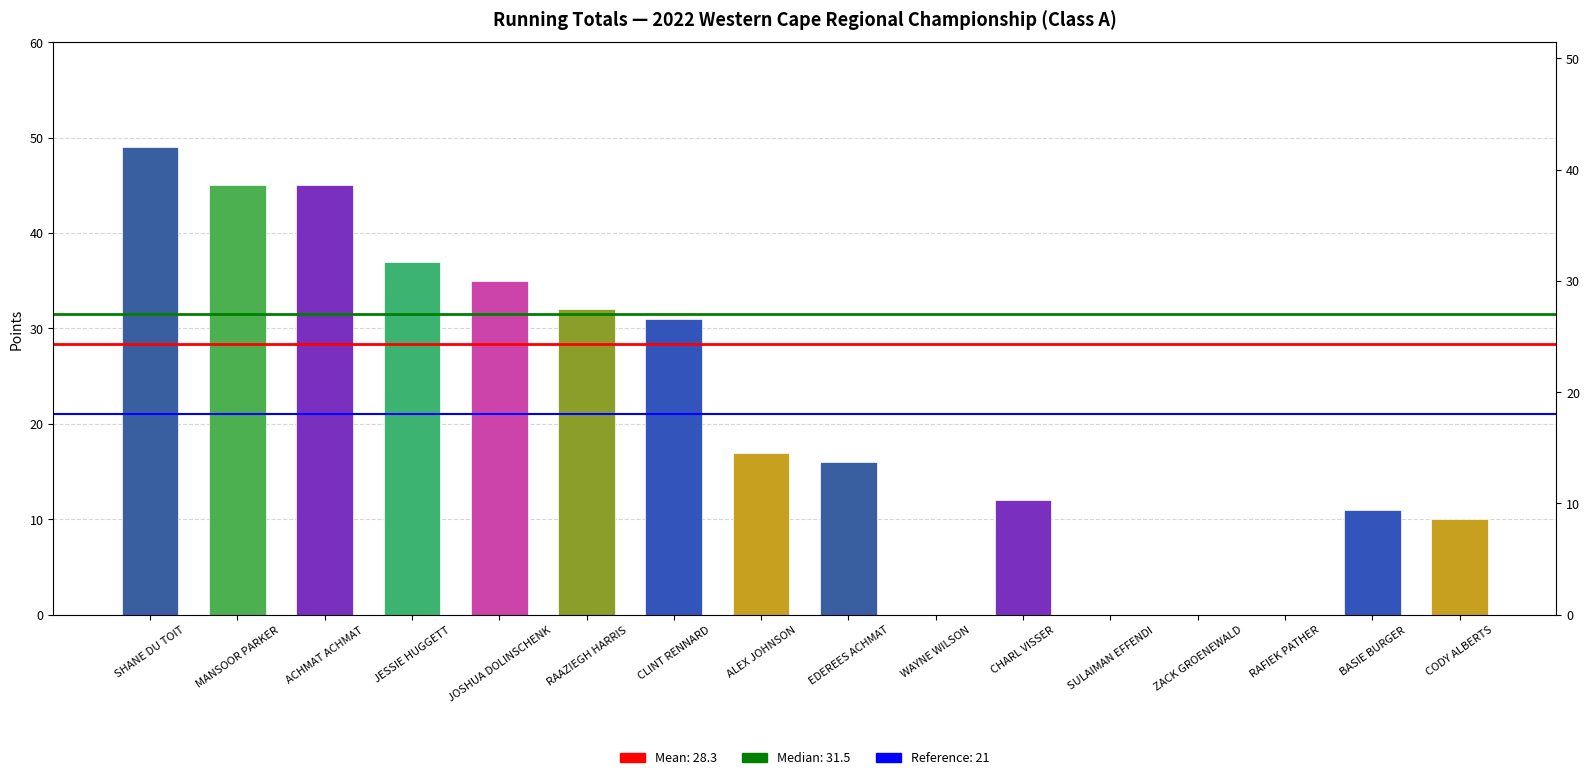

Are the bars horizontal?

No